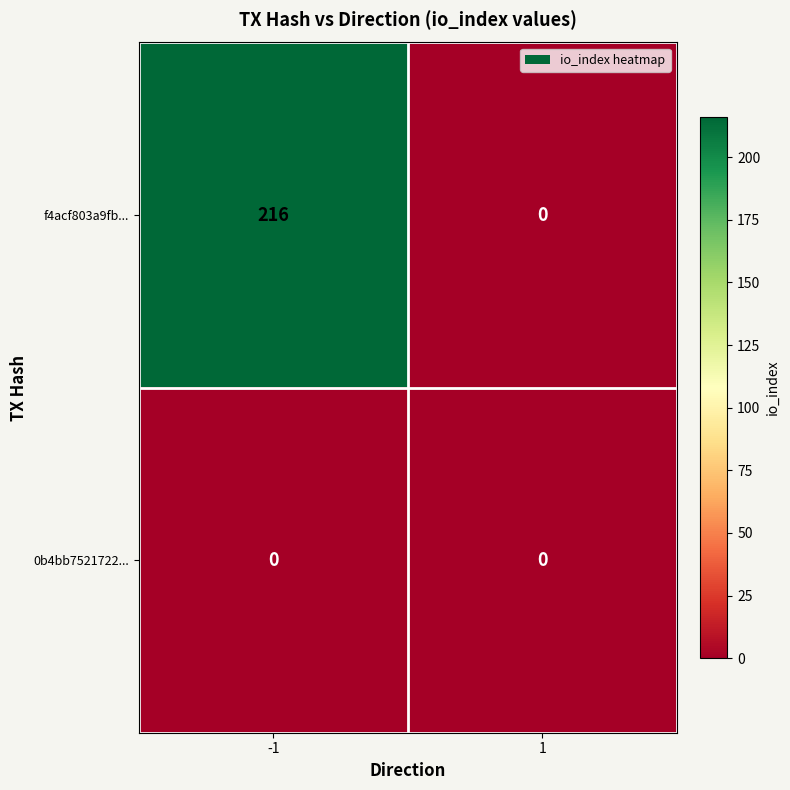

Which series has the largest total across all categories?

f4acf803a9fb...